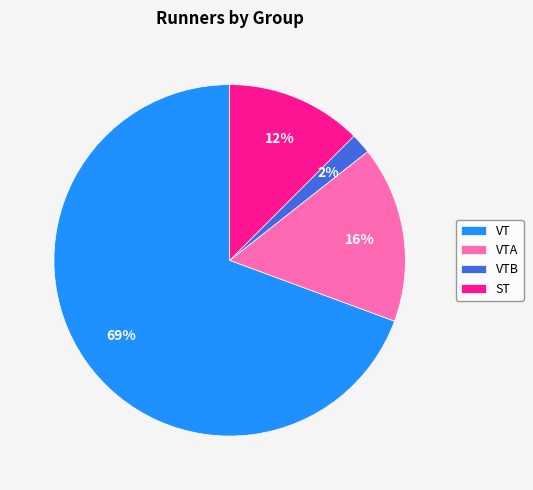

To the nearest percent, what is the difference between the largest and smallest slice percentages?

68%